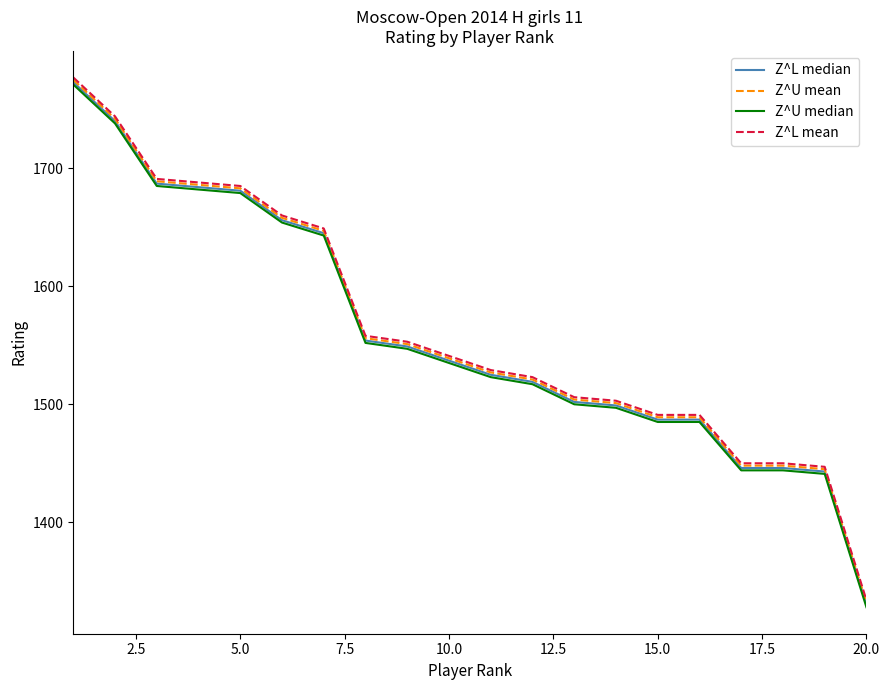

What is the smallest value displayed?

1328